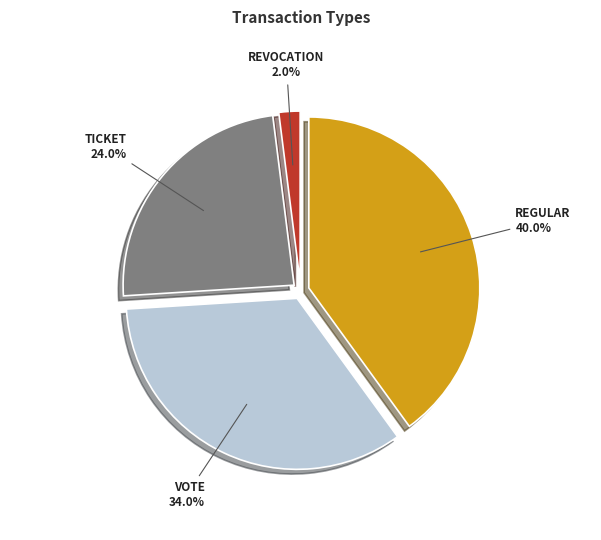

Which has a higher value, Regular or Ticket?

Regular